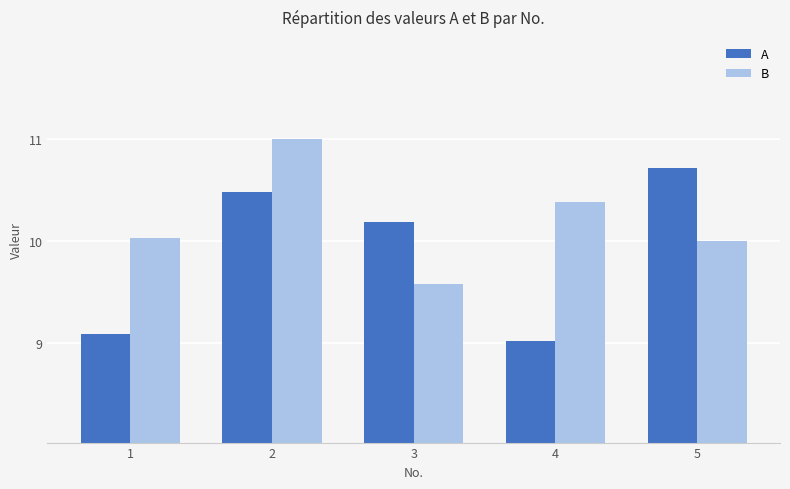

Reading left to right, extract all data points from this chart.

A: 9.1	10.5	10.2	9.0	10.7
B: 10.0	11.0	9.6	10.4	10.0